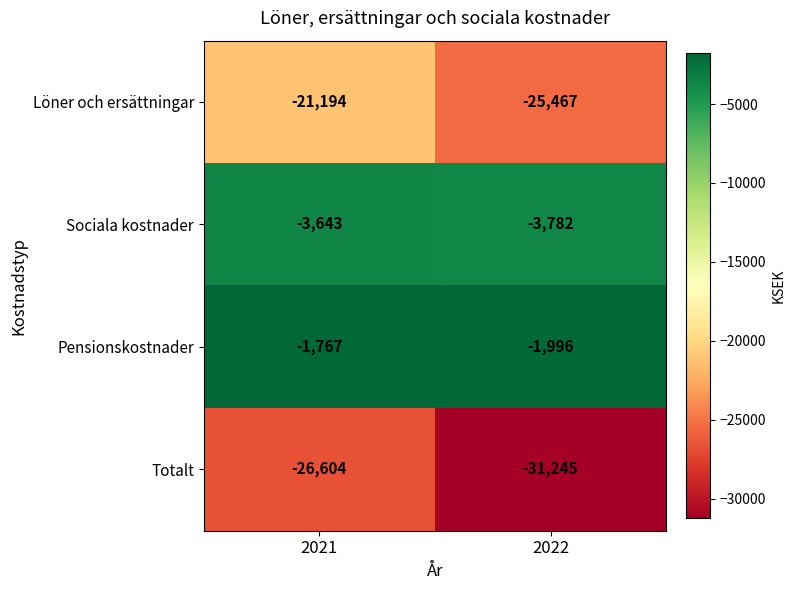

At which label does Totalt reach its minimum?

2022